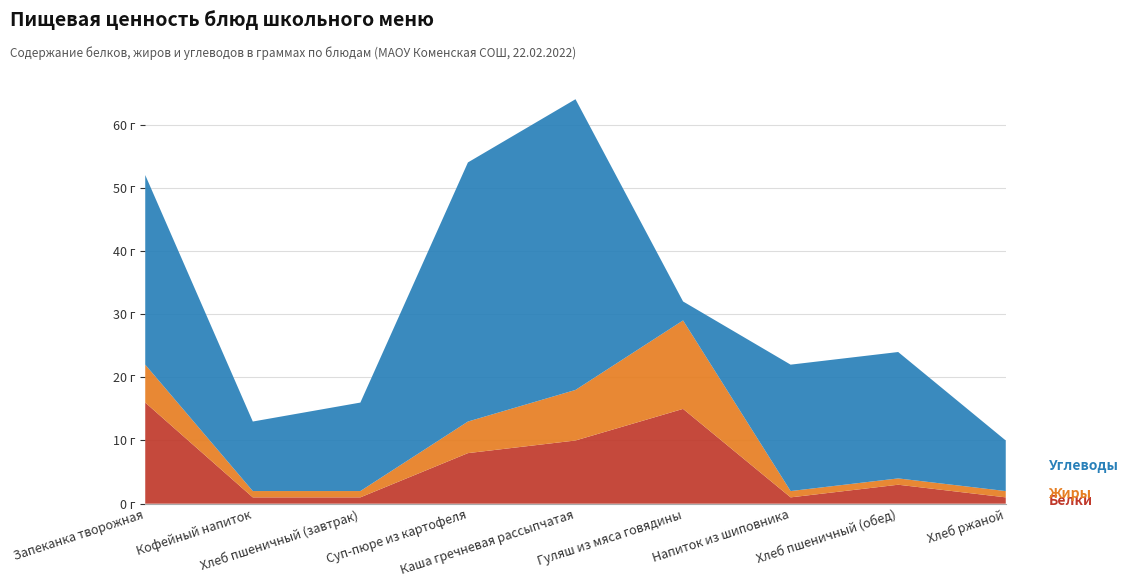

Reading left to right, what are all the values shown in this chart?

Белки: 16	1	1	8	10	15	1	3	1
Жиры: 6	1	1	5	8	14	1	1	1
Углеводы: 30	11	14	41	46	3	20	20	8